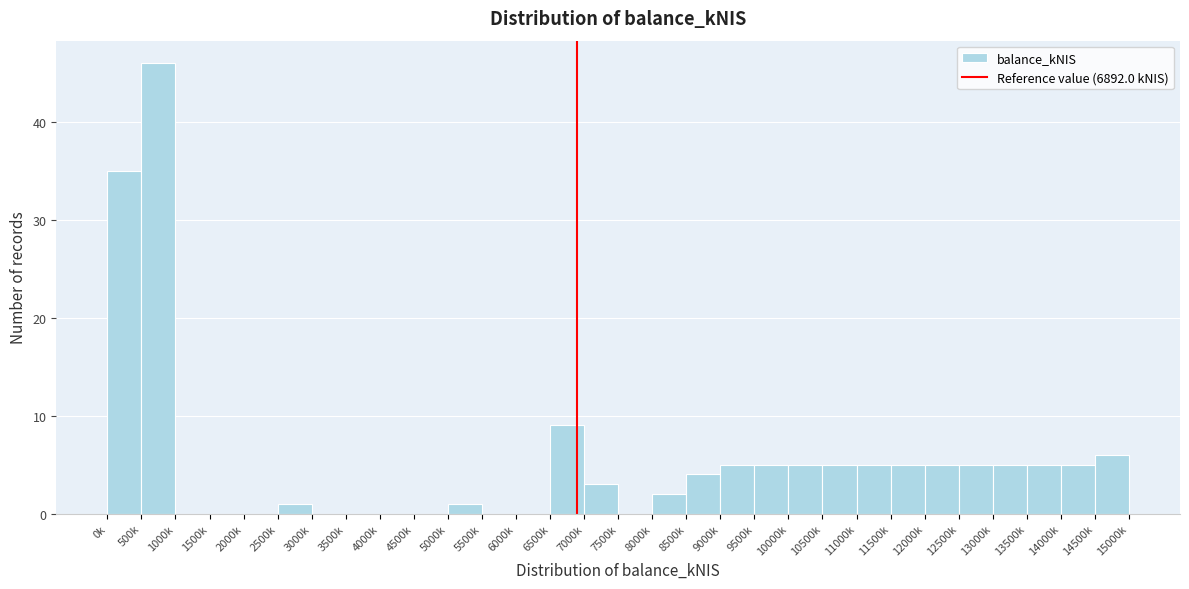

Reading left to right, transcribe all the data shown in this chart.

0k=35	500k=46	1000k=0	1500k=0	2000k=0	2500k=1	3000k=0	3500k=0	4000k=0	4500k=0	5000k=1	5500k=0	6000k=0	6500k=9	7000k=3	7500k=0	8000k=2	8500k=4	9000k=5	9500k=5	10000k=5	10500k=5	11000k=5	11500k=5	12000k=5	12500k=5	13000k=5	13500k=5	14000k=5	14500k=6